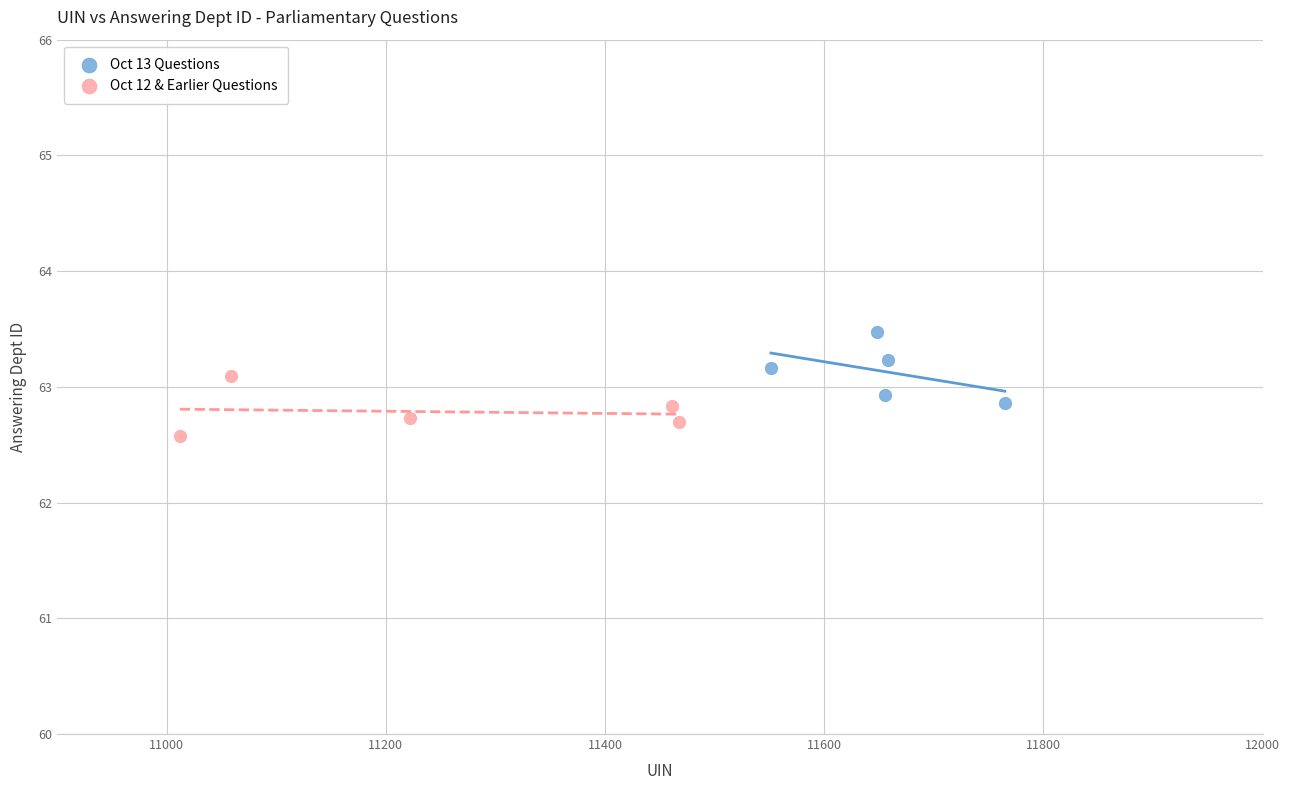

Which series has the widest spread of Y values?

Oct 13 Questions